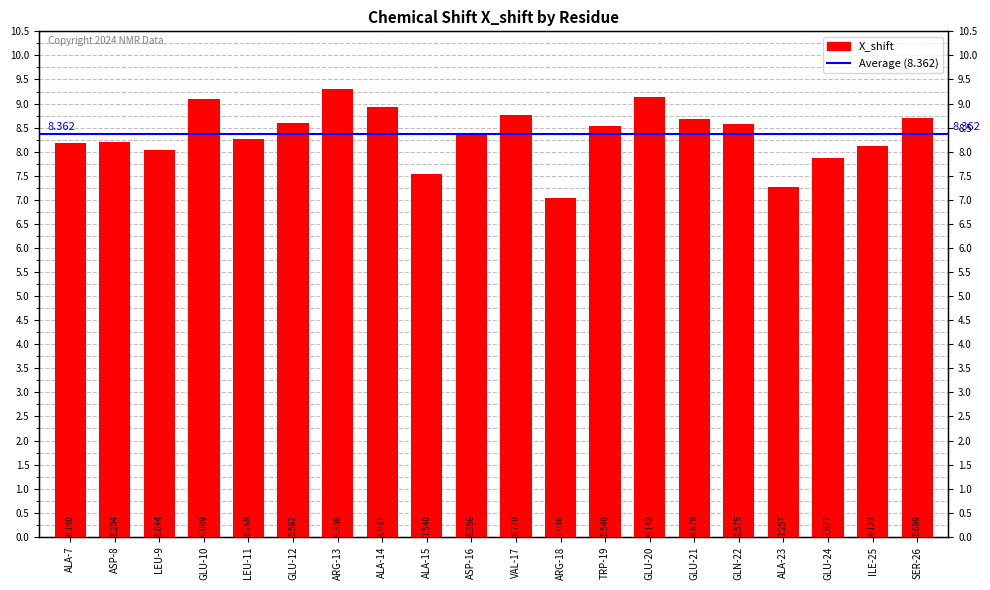

List the labels in order of value, largest first.

ARG-13, GLU-20, GLU-10, ALA-14, VAL-17, SER-26, GLU-21, GLU-12, GLN-22, TRP-19, ASP-16, LEU-11, ASP-8, ALA-7, ILE-25, LEU-9, GLU-24, ALA-15, ALA-23, ARG-18